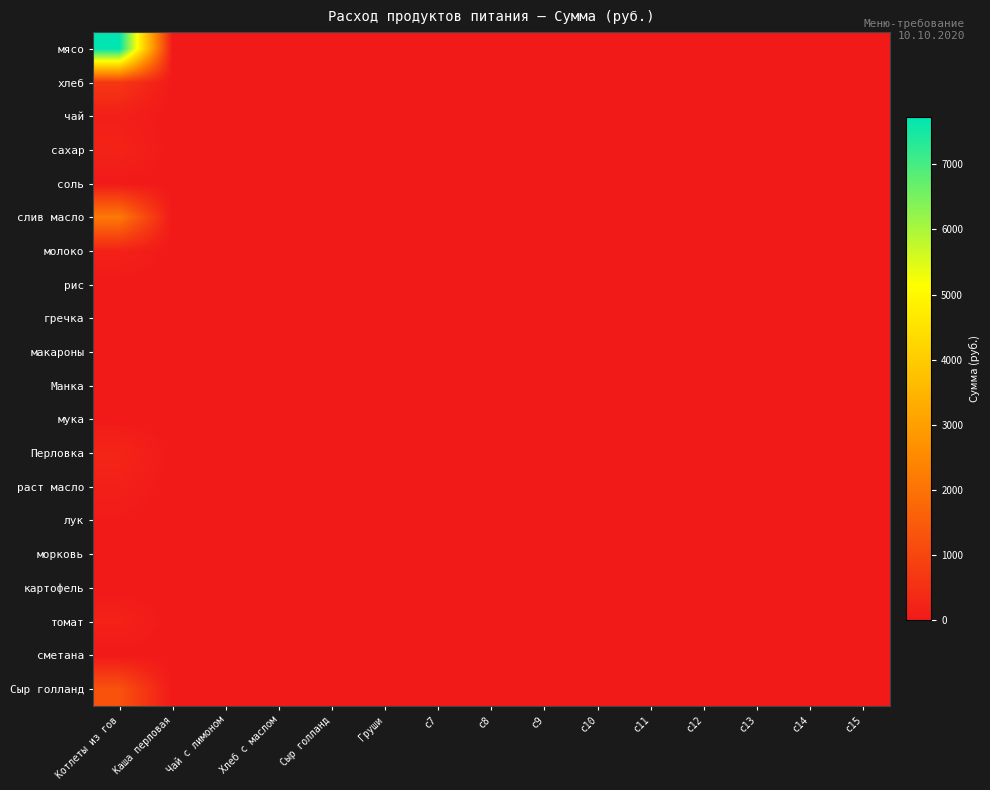

Reading left to right, list all the values displayed in this chart.

мясо: Котлеты из гов=7717.5	Каша перловая=0.0	Чай с лимоном=0.0	Хлеб с маслом=0.0	Сыр голланд=0.0	Груши=0.0	c7=0.0	c8=0.0	c9=0.0	c10=0.0	c11=0.0	c12=0.0	c13=0.0	c14=0.0	c15=0.0
хлеб: Котлеты из гов=679.0	Каша перловая=0.0	Чай с лимоном=0.0	Хлеб с маслом=0.0	Сыр голланд=0.0	Груши=0.0	c7=0.0	c8=0.0	c9=0.0	c10=0.0	c11=0.0	c12=0.0	c13=0.0	c14=0.0	c15=0.0
чай: Котлеты из гов=122.5	Каша перловая=0.0	Чай с лимоном=0.0	Хлеб с маслом=0.0	Сыр голланд=0.0	Груши=0.0	c7=0.0	c8=0.0	c9=0.0	c10=0.0	c11=0.0	c12=0.0	c13=0.0	c14=0.0	c15=0.0
сахар: Котлеты из гов=229.1	Каша перловая=0.0	Чай с лимоном=0.0	Хлеб с маслом=0.0	Сыр голланд=0.0	Груши=0.0	c7=0.0	c8=0.0	c9=0.0	c10=0.0	c11=0.0	c12=0.0	c13=0.0	c14=0.0	c15=0.0
соль: Котлеты из гов=11.8	Каша перловая=0.0	Чай с лимоном=0.0	Хлеб с маслом=0.0	Сыр голланд=0.0	Груши=0.0	c7=0.0	c8=0.0	c9=0.0	c10=0.0	c11=0.0	c12=0.0	c13=0.0	c14=0.0	c15=0.0
слив масло: Котлеты из гов=2150.6	Каша перловая=0.0	Чай с лимоном=0.0	Хлеб с маслом=0.0	Сыр голланд=0.0	Груши=0.0	c7=0.0	c8=0.0	c9=0.0	c10=0.0	c11=0.0	c12=0.0	c13=0.0	c14=0.0	c15=0.0
молоко: Котлеты из гов=195.8	Каша перловая=0.0	Чай с лимоном=0.0	Хлеб с маслом=0.0	Сыр голланд=0.0	Груши=0.0	c7=0.0	c8=0.0	c9=0.0	c10=0.0	c11=0.0	c12=0.0	c13=0.0	c14=0.0	c15=0.0
рис: Котлеты из гов=0.0	Каша перловая=0.0	Чай с лимоном=0.0	Хлеб с маслом=0.0	Сыр голланд=0.0	Груши=0.0	c7=0.0	c8=0.0	c9=0.0	c10=0.0	c11=0.0	c12=0.0	c13=0.0	c14=0.0	c15=0.0
гречка: Котлеты из гов=0.0	Каша перловая=0.0	Чай с лимоном=0.0	Хлеб с маслом=0.0	Сыр голланд=0.0	Груши=0.0	c7=0.0	c8=0.0	c9=0.0	c10=0.0	c11=0.0	c12=0.0	c13=0.0	c14=0.0	c15=0.0
макароны: Котлеты из гов=0.0	Каша перловая=0.0	Чай с лимоном=0.0	Хлеб с маслом=0.0	Сыр голланд=0.0	Груши=0.0	c7=0.0	c8=0.0	c9=0.0	c10=0.0	c11=0.0	c12=0.0	c13=0.0	c14=0.0	c15=0.0
Манка: Котлеты из гов=0.0	Каша перловая=0.0	Чай с лимоном=0.0	Хлеб с маслом=0.0	Сыр голланд=0.0	Груши=0.0	c7=0.0	c8=0.0	c9=0.0	c10=0.0	c11=0.0	c12=0.0	c13=0.0	c14=0.0	c15=0.0
мука: Котлеты из гов=0.0	Каша перловая=0.0	Чай с лимоном=0.0	Хлеб с маслом=0.0	Сыр голланд=0.0	Груши=0.0	c7=0.0	c8=0.0	c9=0.0	c10=0.0	c11=0.0	c12=0.0	c13=0.0	c14=0.0	c15=0.0
Перловка: Котлеты из гов=294.0	Каша перловая=0.0	Чай с лимоном=0.0	Хлеб с маслом=0.0	Сыр голланд=0.0	Груши=0.0	c7=0.0	c8=0.0	c9=0.0	c10=0.0	c11=0.0	c12=0.0	c13=0.0	c14=0.0	c15=0.0
раст масло: Котлеты из гов=140.9	Каша перловая=0.0	Чай с лимоном=0.0	Хлеб с маслом=0.0	Сыр голланд=0.0	Груши=0.0	c7=0.0	c8=0.0	c9=0.0	c10=0.0	c11=0.0	c12=0.0	c13=0.0	c14=0.0	c15=0.0
лук: Котлеты из гов=39.7	Каша перловая=0.0	Чай с лимоном=0.0	Хлеб с маслом=0.0	Сыр голланд=0.0	Груши=0.0	c7=0.0	c8=0.0	c9=0.0	c10=0.0	c11=0.0	c12=0.0	c13=0.0	c14=0.0	c15=0.0
морковь: Котлеты из гов=30.6	Каша перловая=0.0	Чай с лимоном=0.0	Хлеб с маслом=0.0	Сыр голланд=0.0	Груши=0.0	c7=0.0	c8=0.0	c9=0.0	c10=0.0	c11=0.0	c12=0.0	c13=0.0	c14=0.0	c15=0.0
картофель: Котлеты из гов=0.0	Каша перловая=0.0	Чай с лимоном=0.0	Хлеб с маслом=0.0	Сыр голланд=0.0	Груши=0.0	c7=0.0	c8=0.0	c9=0.0	c10=0.0	c11=0.0	c12=0.0	c13=0.0	c14=0.0	c15=0.0
томат: Котлеты из гов=201.3	Каша перловая=0.0	Чай с лимоном=0.0	Хлеб с маслом=0.0	Сыр голланд=0.0	Груши=0.0	c7=0.0	c8=0.0	c9=0.0	c10=0.0	c11=0.0	c12=0.0	c13=0.0	c14=0.0	c15=0.0
сметана: Котлеты из гов=0.0	Каша перловая=0.0	Чай с лимоном=0.0	Хлеб с маслом=0.0	Сыр голланд=0.0	Груши=0.0	c7=0.0	c8=0.0	c9=0.0	c10=0.0	c11=0.0	c12=0.0	c13=0.0	c14=0.0	c15=0.0
Сыр голланд: Котлеты из гов=1274.0	Каша перловая=0.0	Чай с лимоном=0.0	Хлеб с маслом=0.0	Сыр голланд=0.0	Груши=0.0	c7=0.0	c8=0.0	c9=0.0	c10=0.0	c11=0.0	c12=0.0	c13=0.0	c14=0.0	c15=0.0